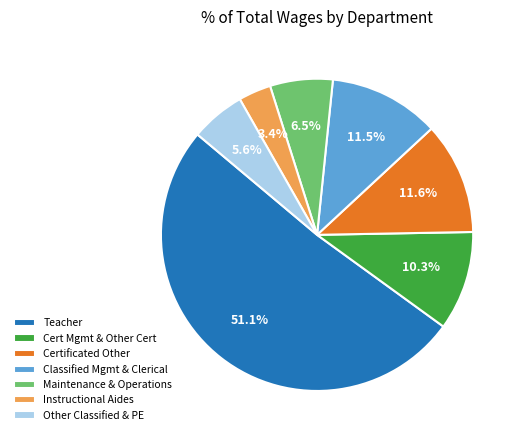

Between Maintenance & Operations and Instructional Aides, which is larger?

Maintenance & Operations